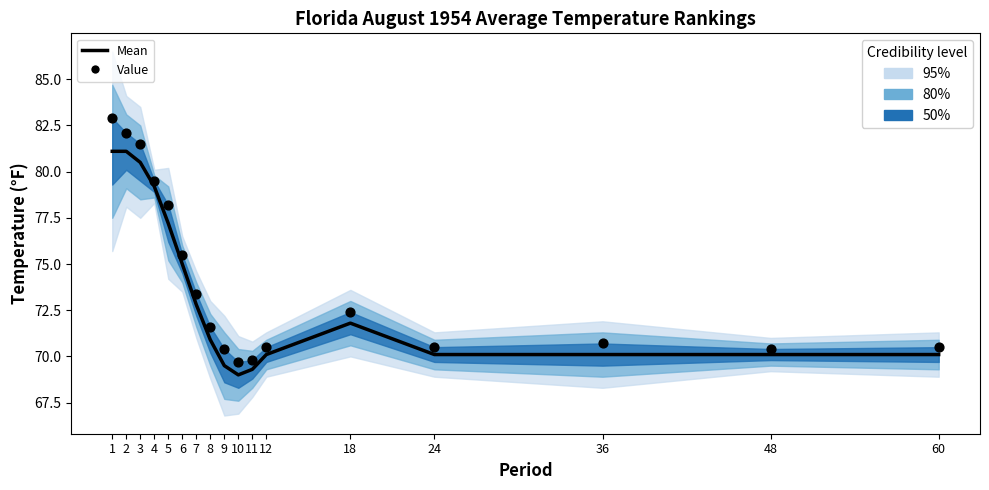

Is the value of Value at 36 greater than the value of Mean at 2?

No